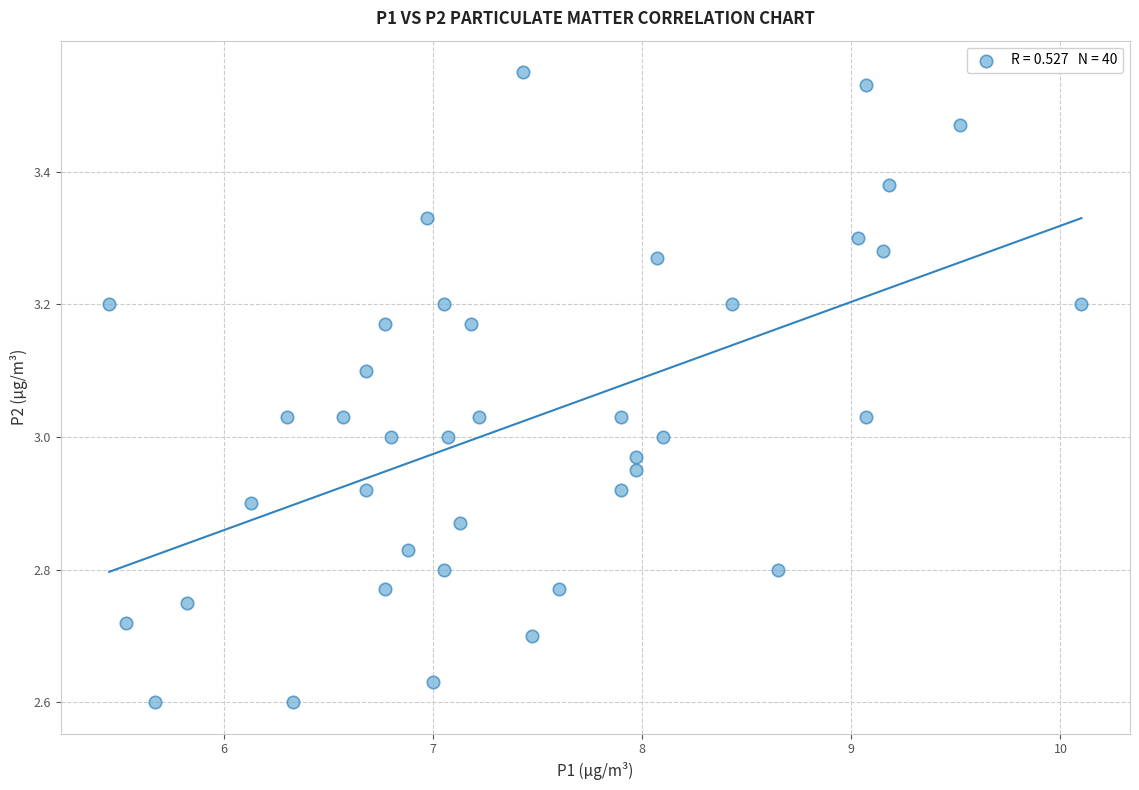

What is the range of X values (max minus min)?

4.6